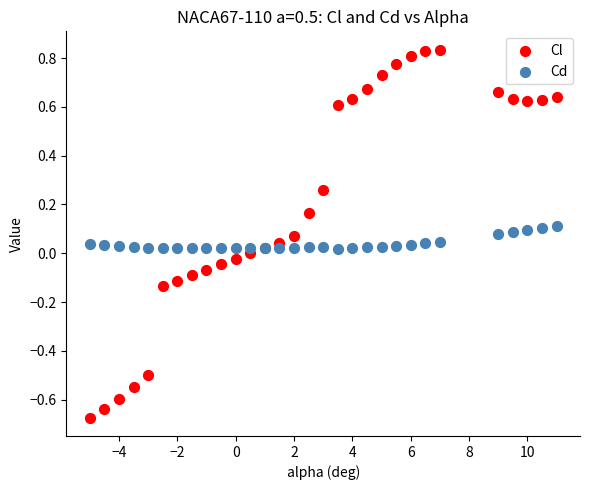

Which series contains the highest Y value?

Cl